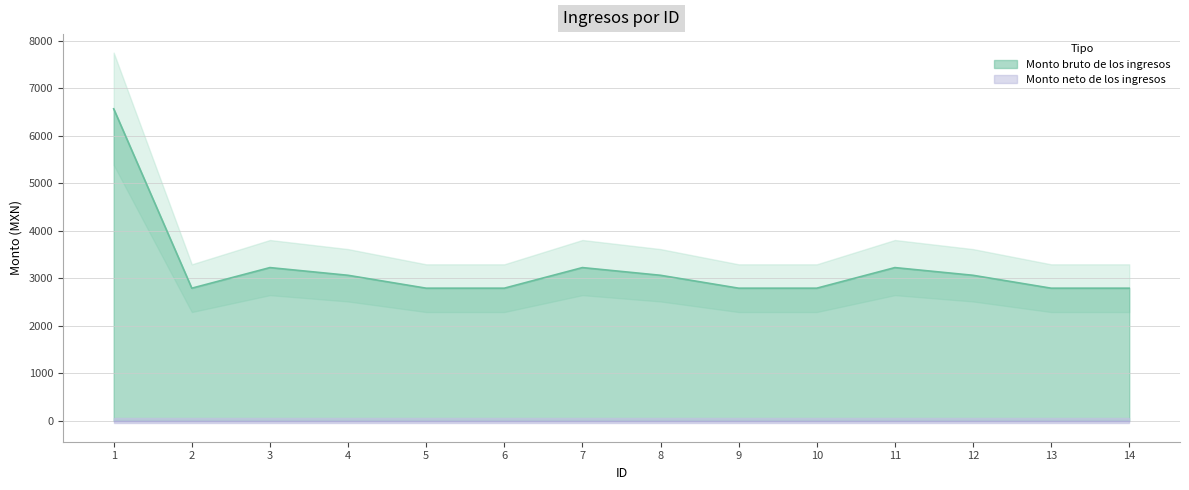

Where is the data nearest to the value 4679?

3